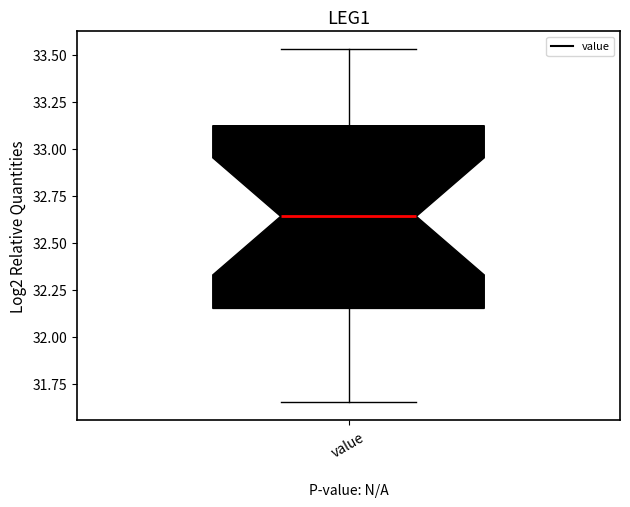

Where is the upper edge of the box for value on the y-axis? The values are not printed on the chart, so give them approximately, as read against the axis.

33.10